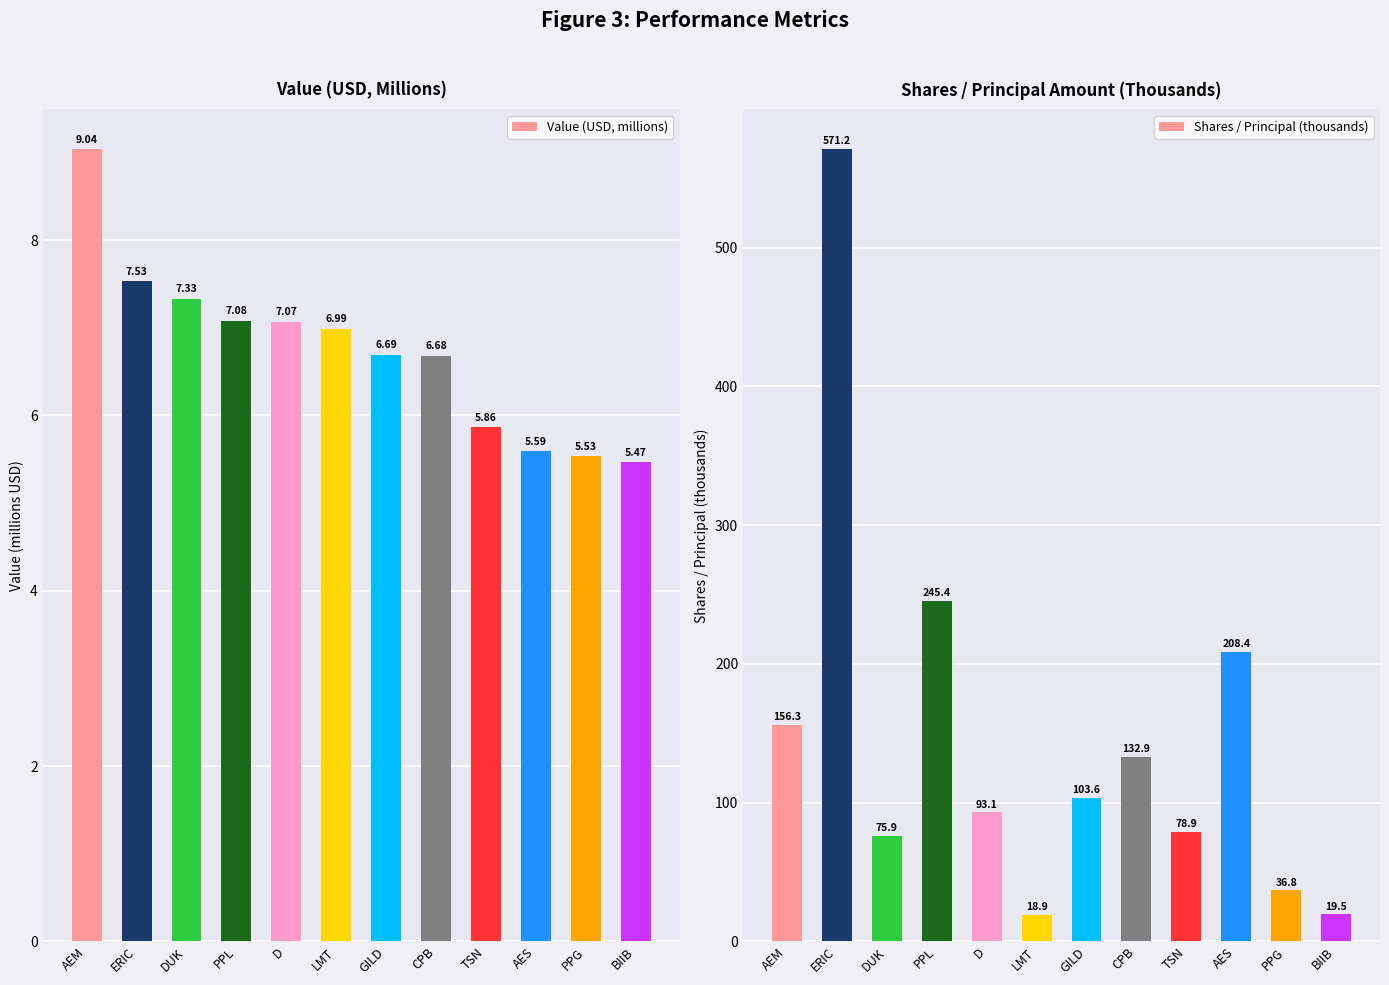

What is the sum of all Shares / Principal (thousands) values?

1741.0